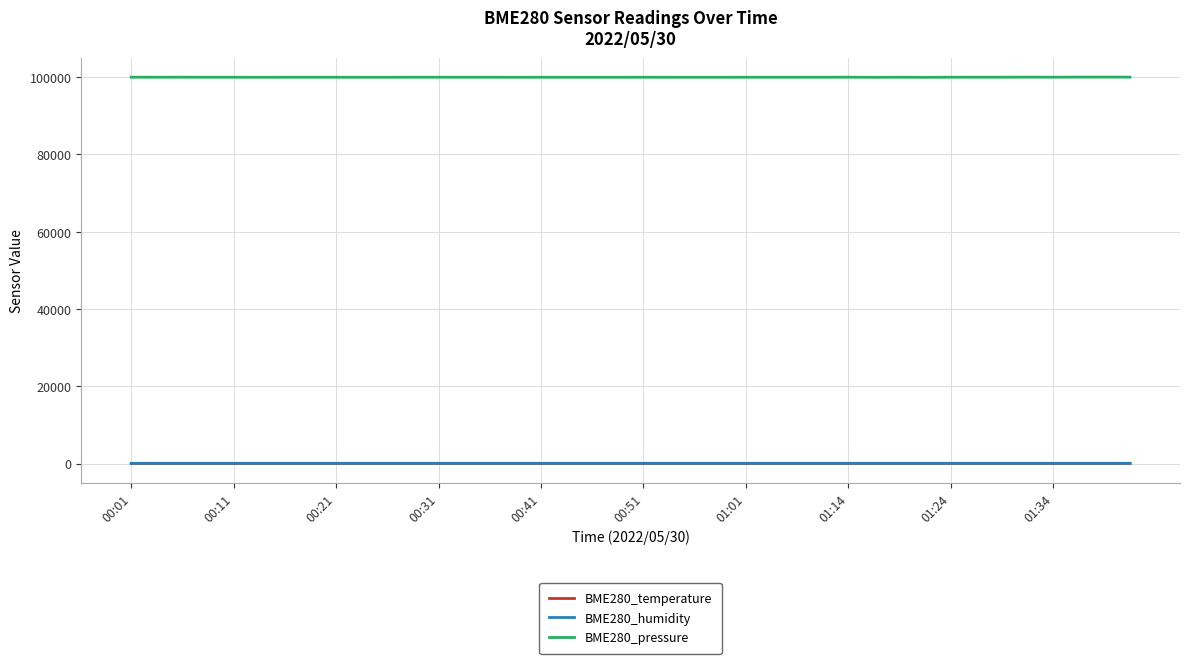

True or false: BME280_humidity and BME280_pressure intersect in this chart.

False